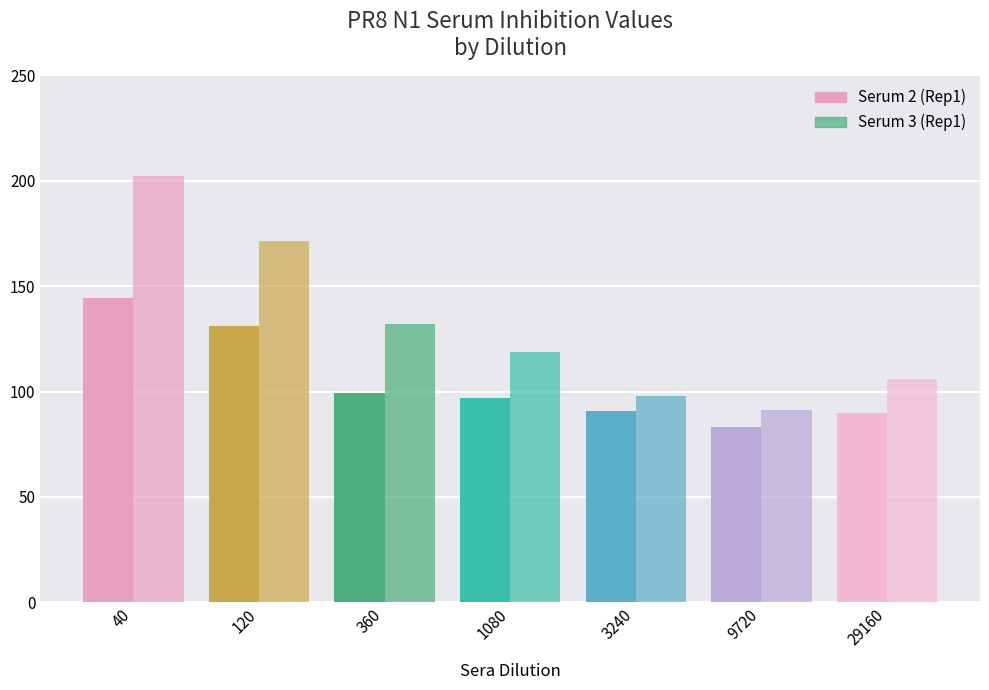

Which series has the largest total across all categories?

Serum 3 (Rep1)